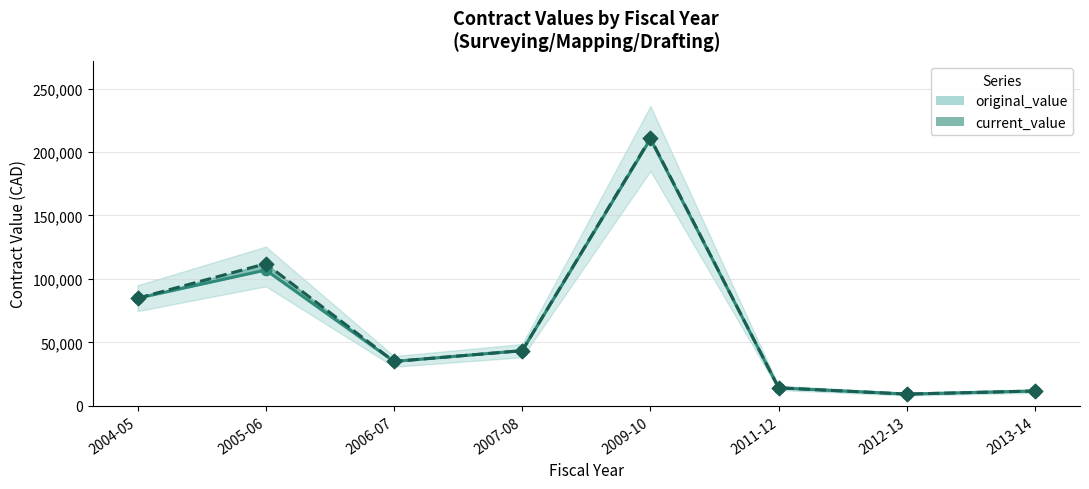

Which series has the largest Y range (max minus min)?

current_value